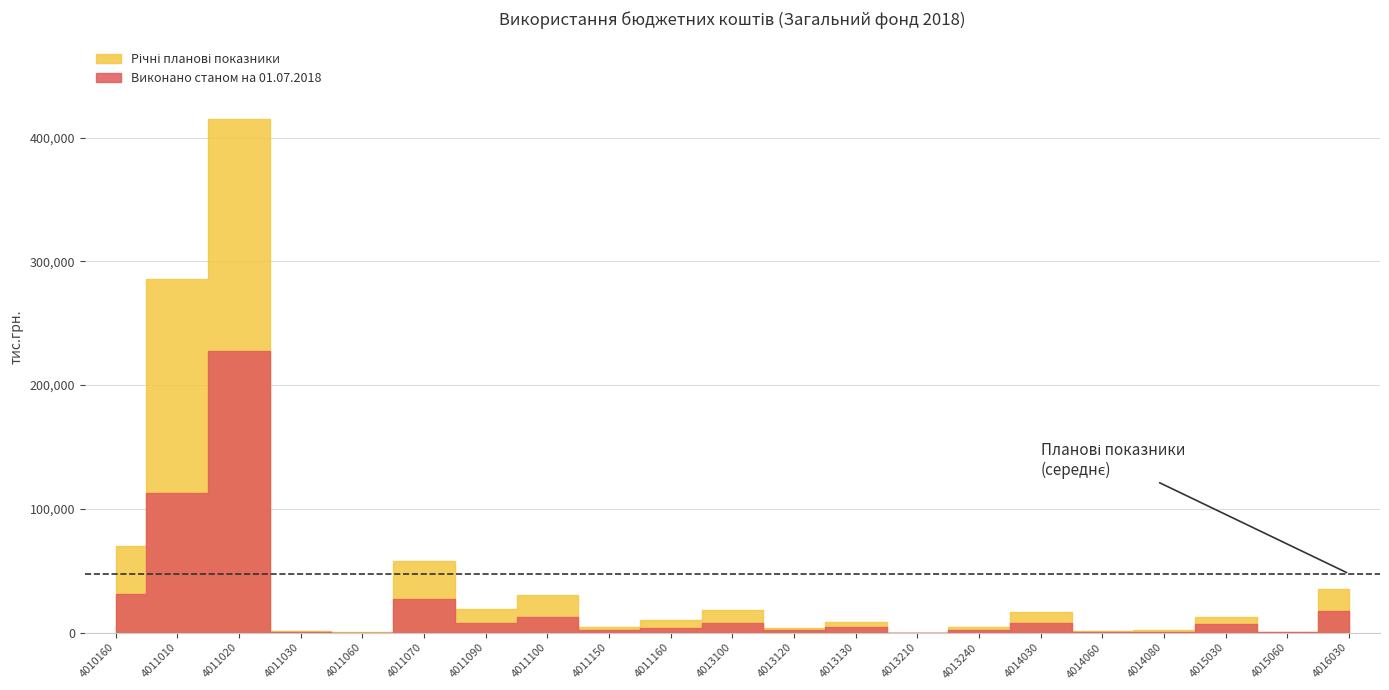

Is it true that Річні планові показники (тис.грн.) equals 33945.6 at 4011090?

False